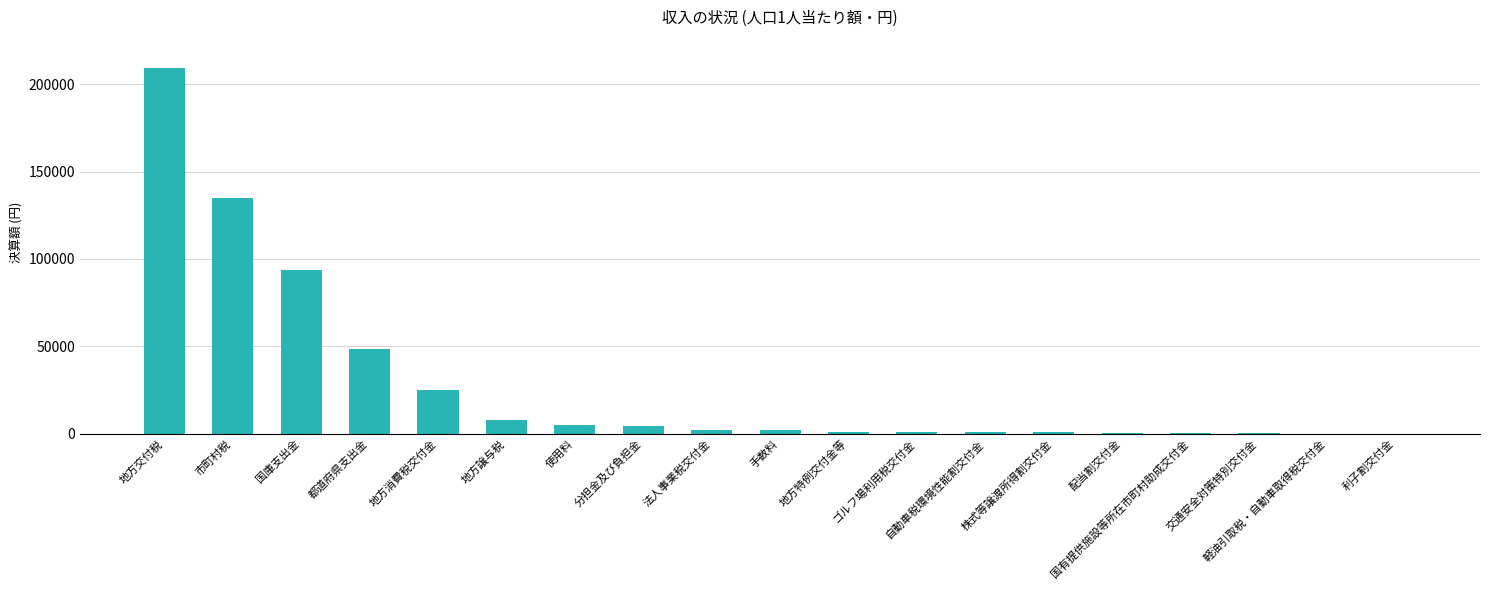

Is it true that the value at 国庫支出金 is 142602?

False